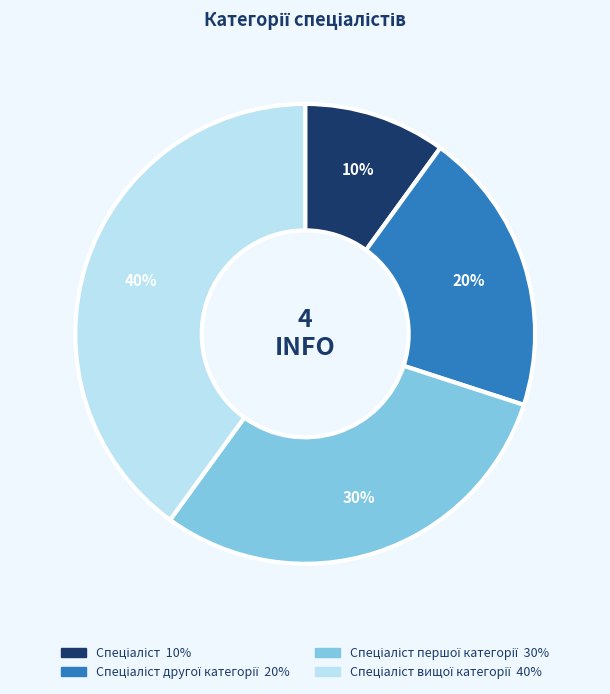

Count the number of slices in the pie.

4